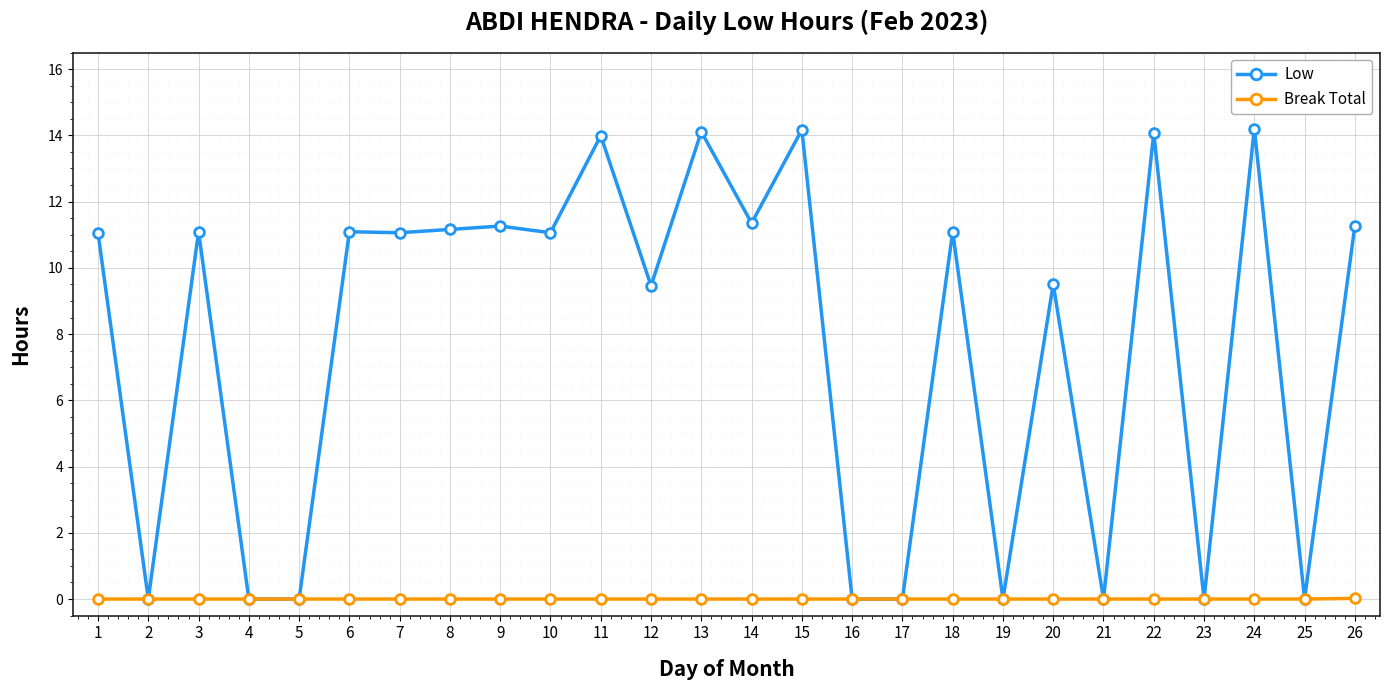

Which series has the largest total across all categories?

Low